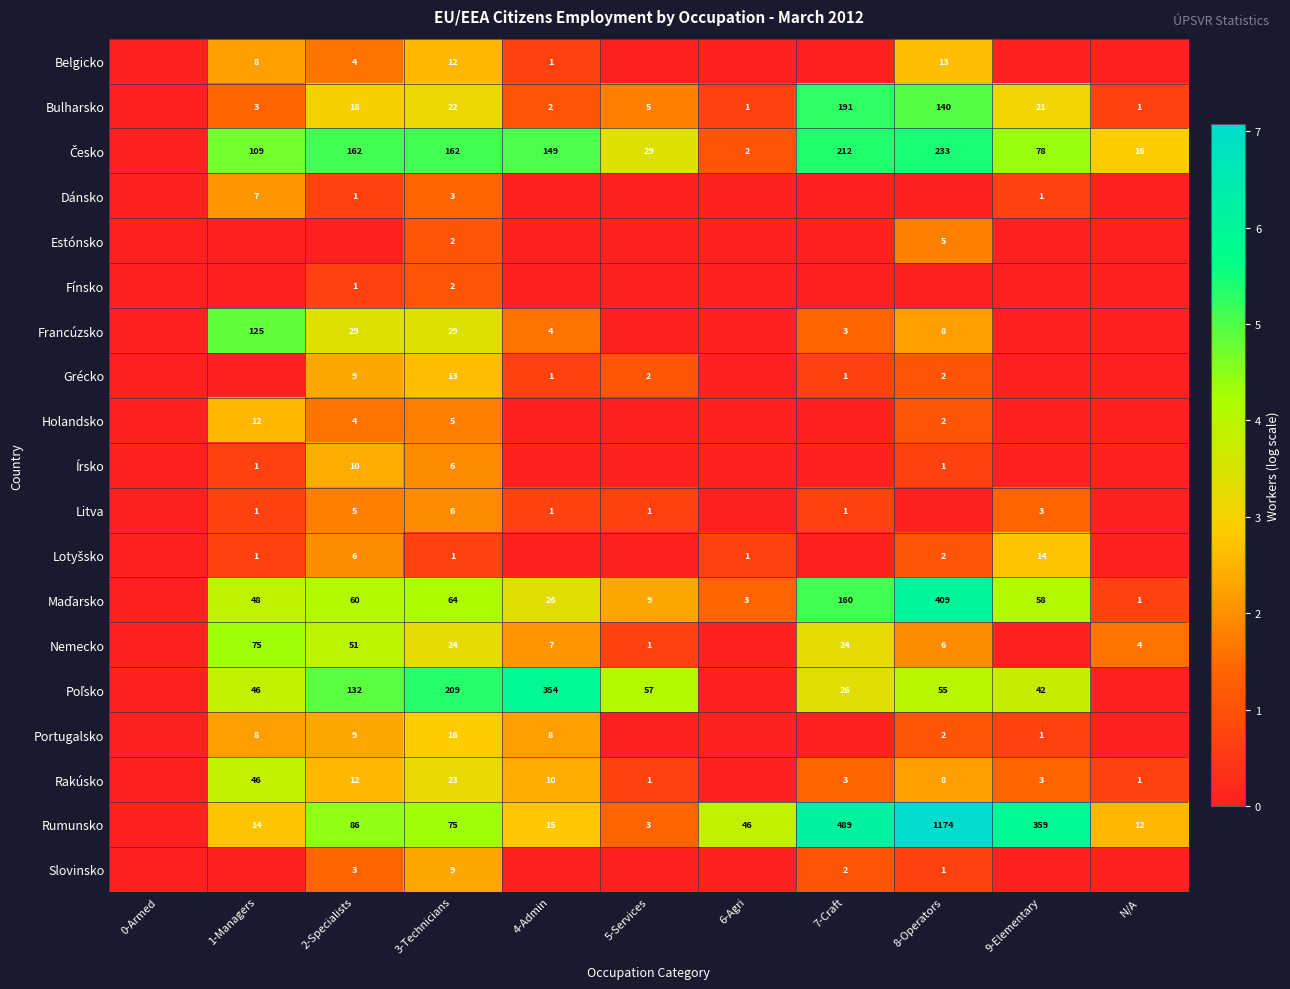

What is the difference between the highest and lowest values at 3-Technicians?

208